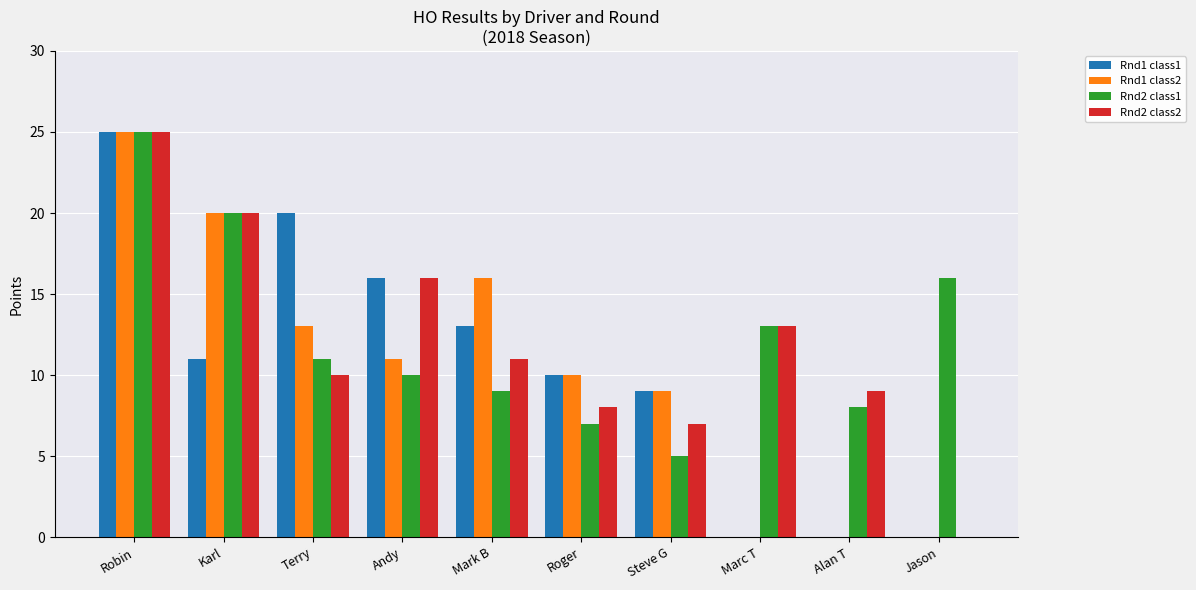

At which label does Rnd1 class1 first exceed 11?

Robin